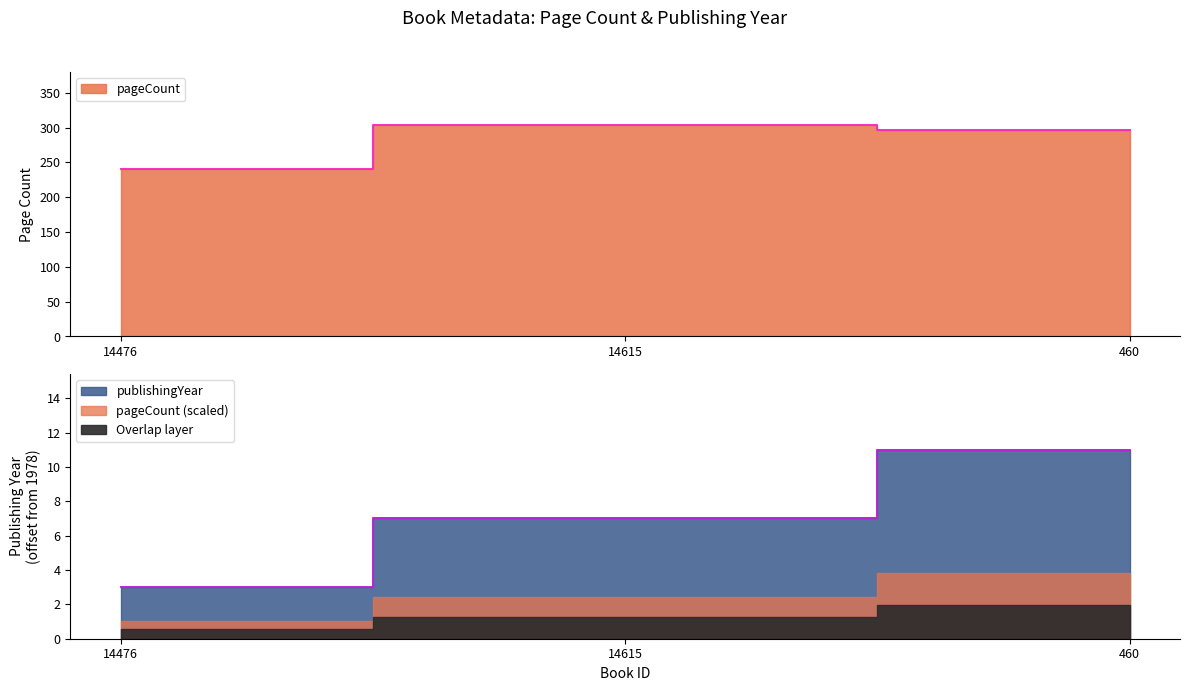

The value of pageCount at 14615 is 304. True or false?

True